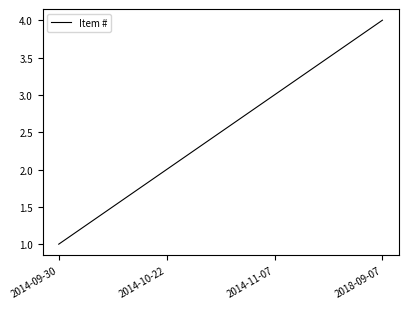

Which has a higher value, 2014-10-22 or 2018-09-07?

2018-09-07